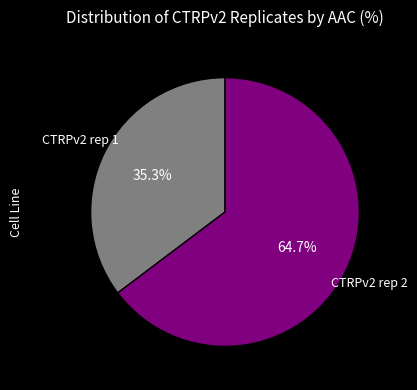

What is the majority slice?

CTRPv2 rep 2